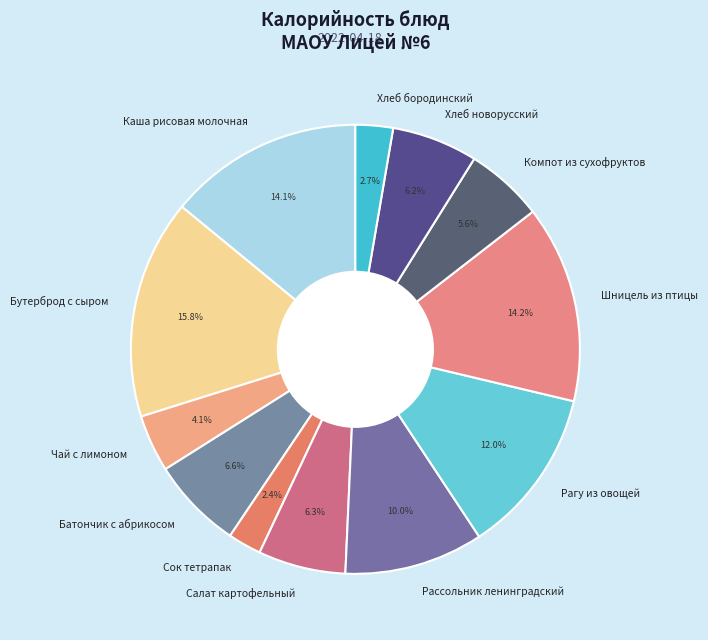

Which has a higher value, Хлеб новорусский or Компот из сухофруктов?

Хлеб новорусский